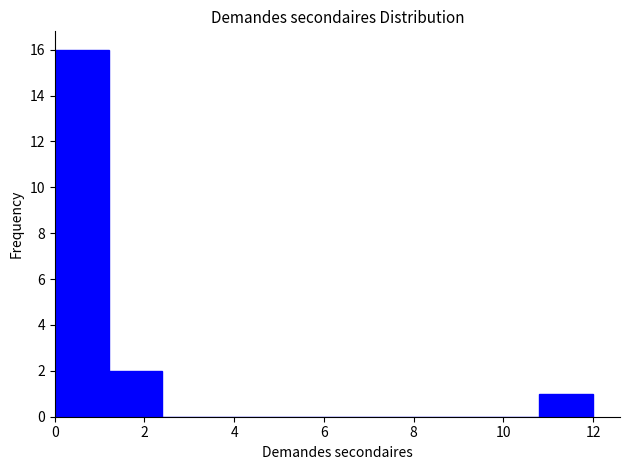

How tall is the bar that spans 0.0 to 1.2 on the x-axis? The values are not printed on the chart, so give them approximately, as read against the axis.

16